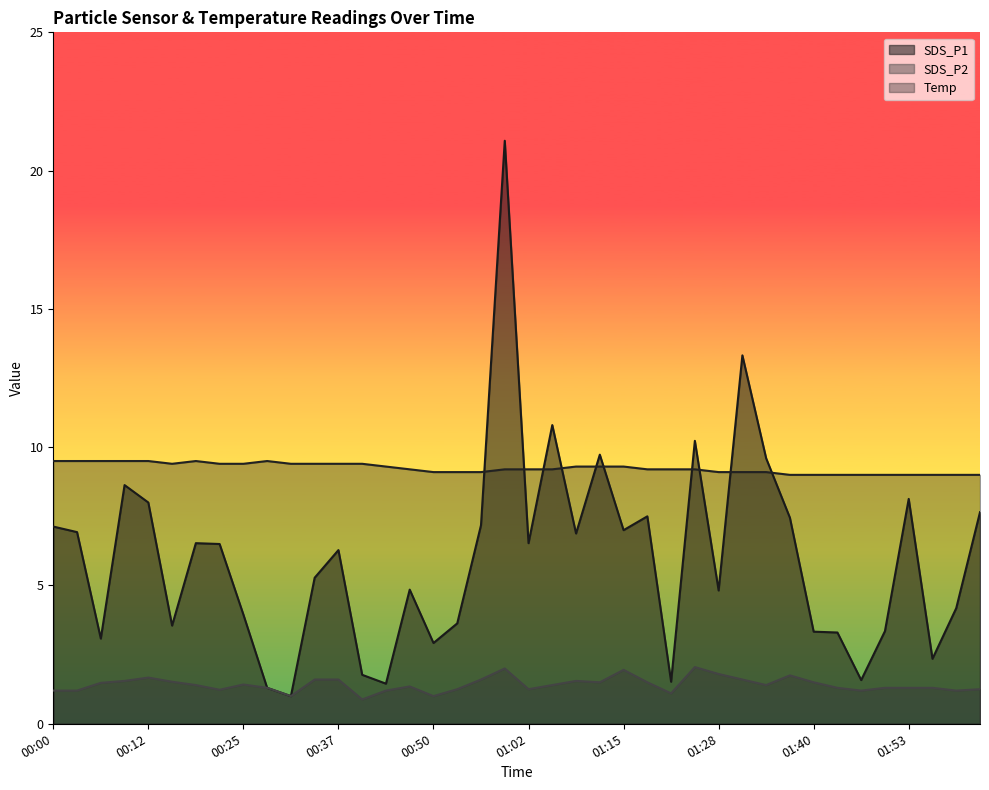

Which series changed the most between 01:34 and 01:40?

SDS_P1